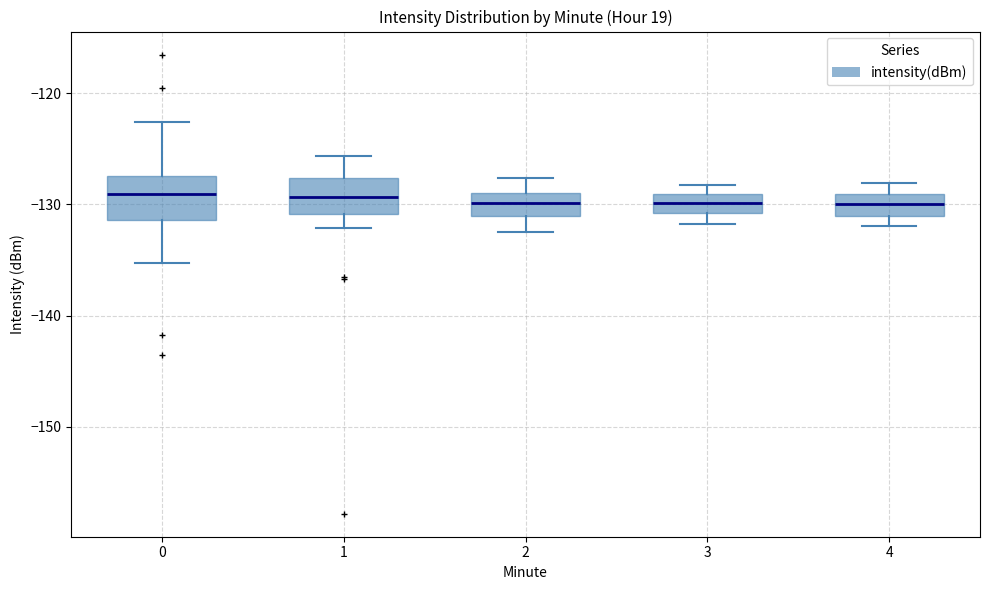

Reading left to right, transcribe this box plot: for each box, give where its median line is, the range the box spans, and where its two whiskers end, as read against the y-axis. The values are not printed on the chart, so give them approximately, as read against the axis.

0: median -129, box -131 to -127, whiskers -135 to -123
1: median -129, box -131 to -128, whiskers -132 to -126
2: median -130, box -131 to -129, whiskers -132 to -128
3: median -130, box -131 to -129, whiskers -132 to -128
4: median -130, box -131 to -129, whiskers -132 to -128